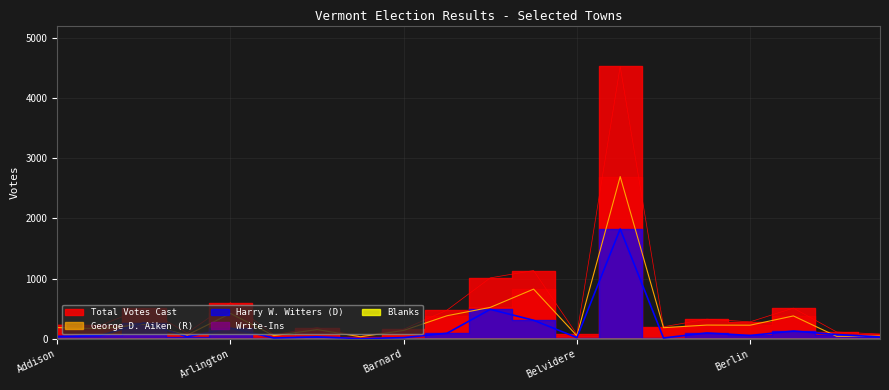

What is the average value of the Harry W. Witters series?

190